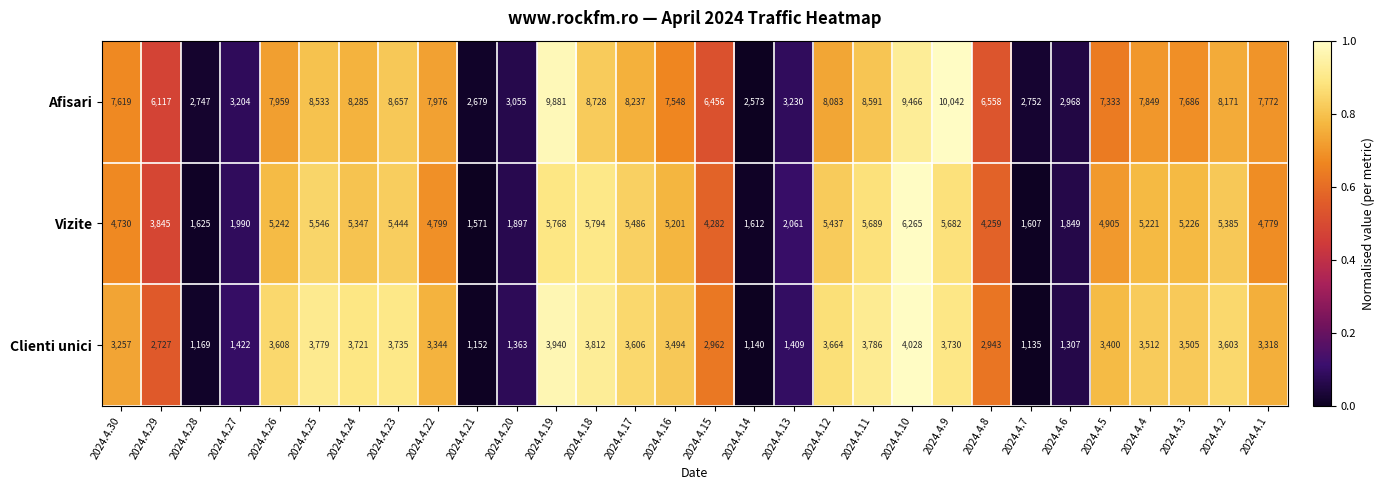

What is the greatest value displayed?

10042